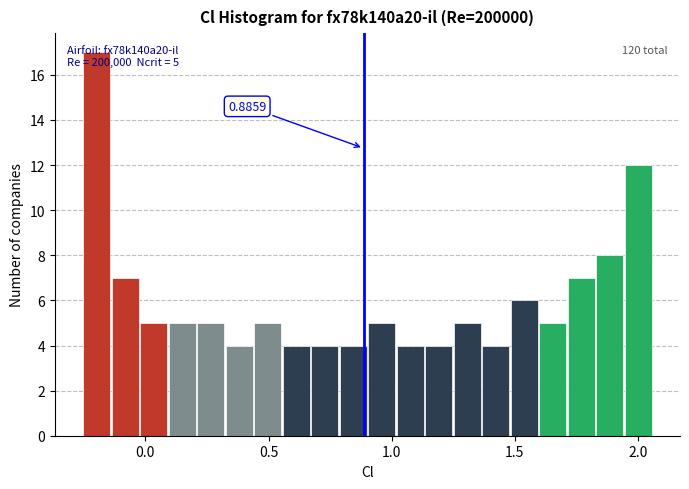

Around what value on the x-axis is the tallest bar? Give the approximate position of its centre, as read against the axis.

-0.20